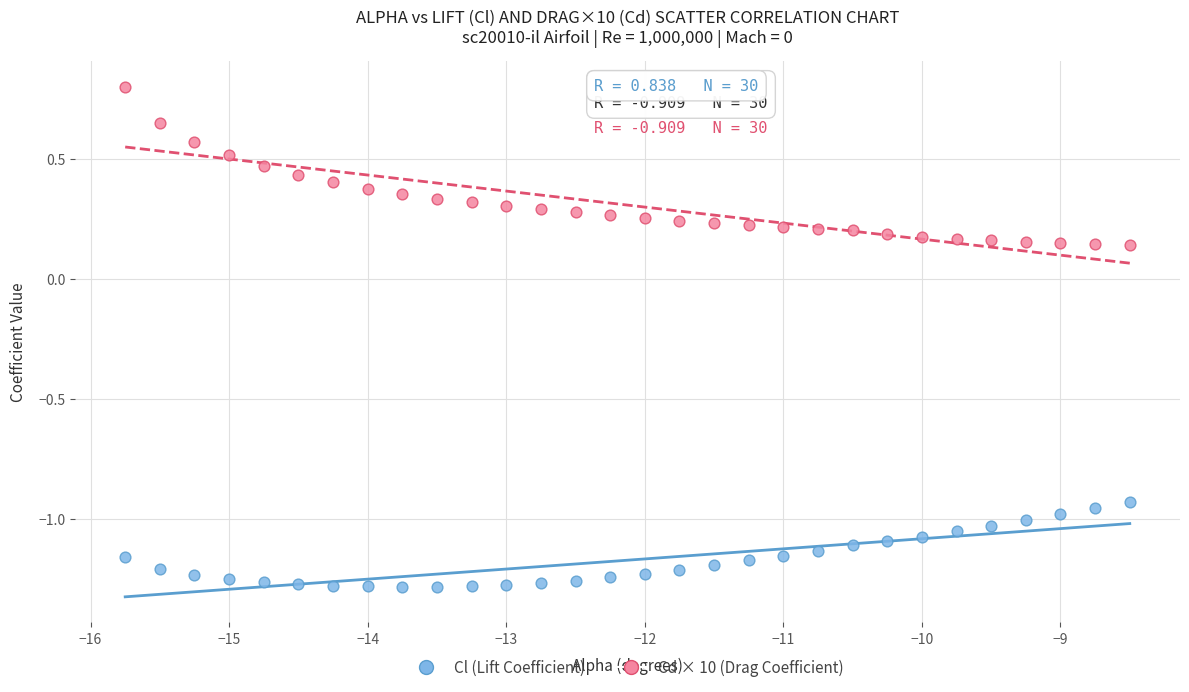

Which series has the widest spread of Y values?

Cd × 10 (Drag Coefficient)